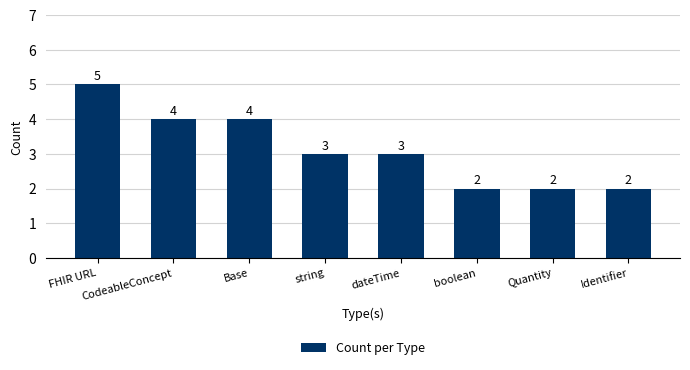

Which label corresponds to the largest value in the chart?

FHIR URL